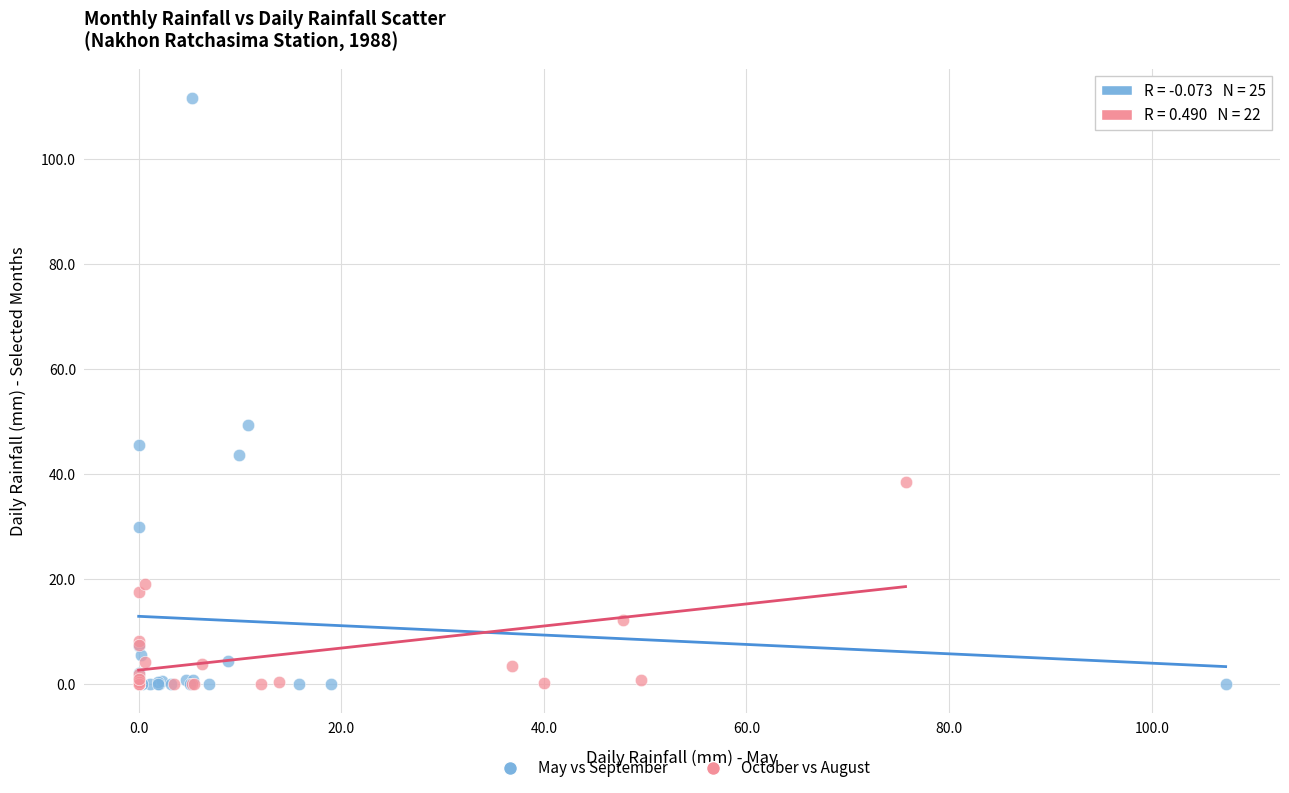

Which series reaches the maximum Y coordinate?

May vs September